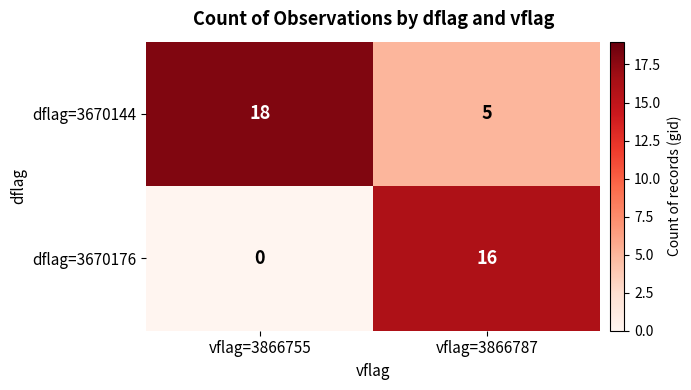

What is the difference between the maximum and minimum values in the dflag=3670144 series?

13